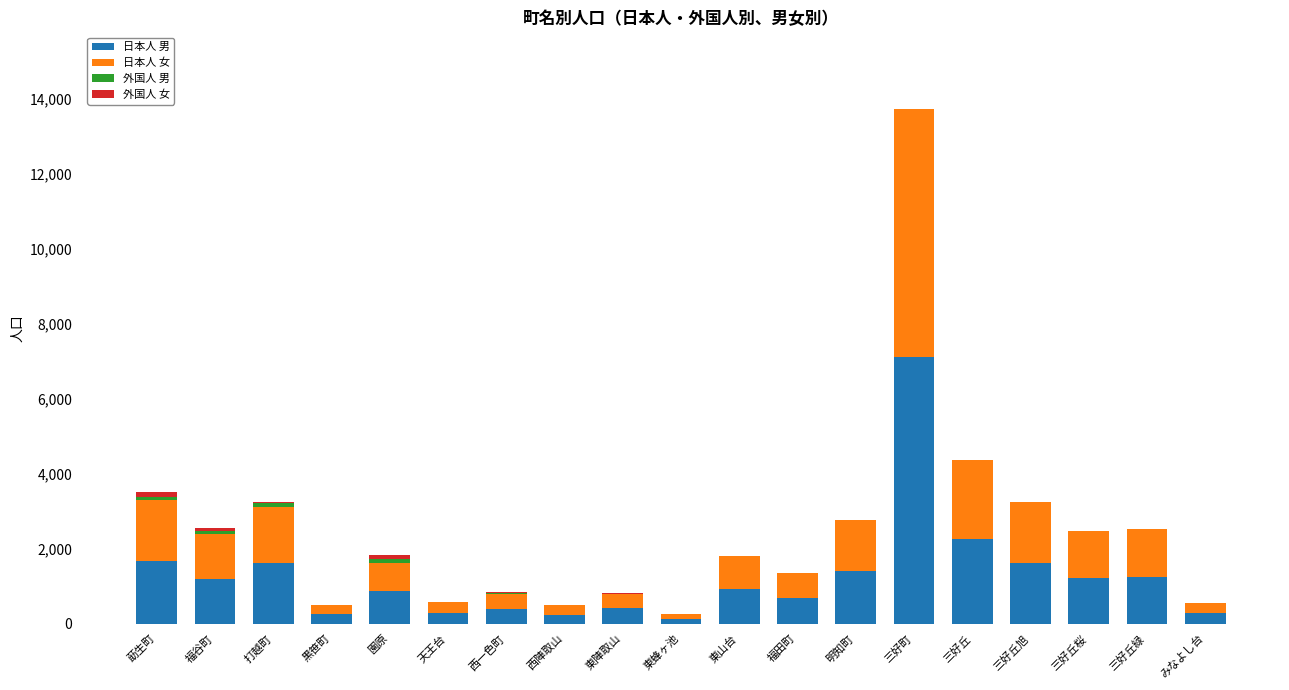

What is the total value across all series at 三好町?

13717